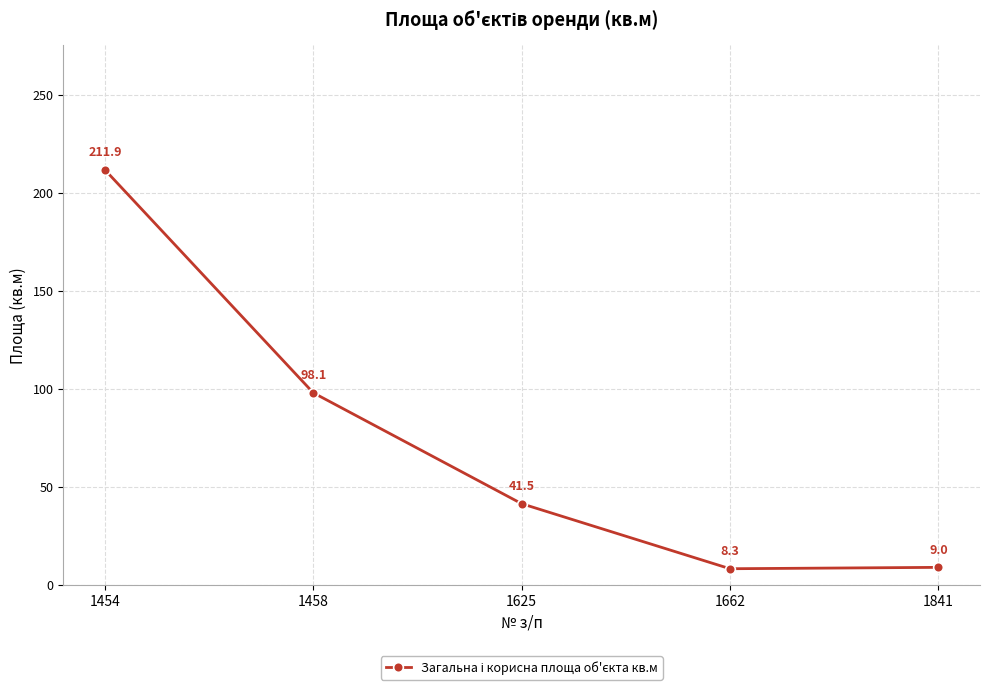

The value at 1625 is 54.7. True or false?

False